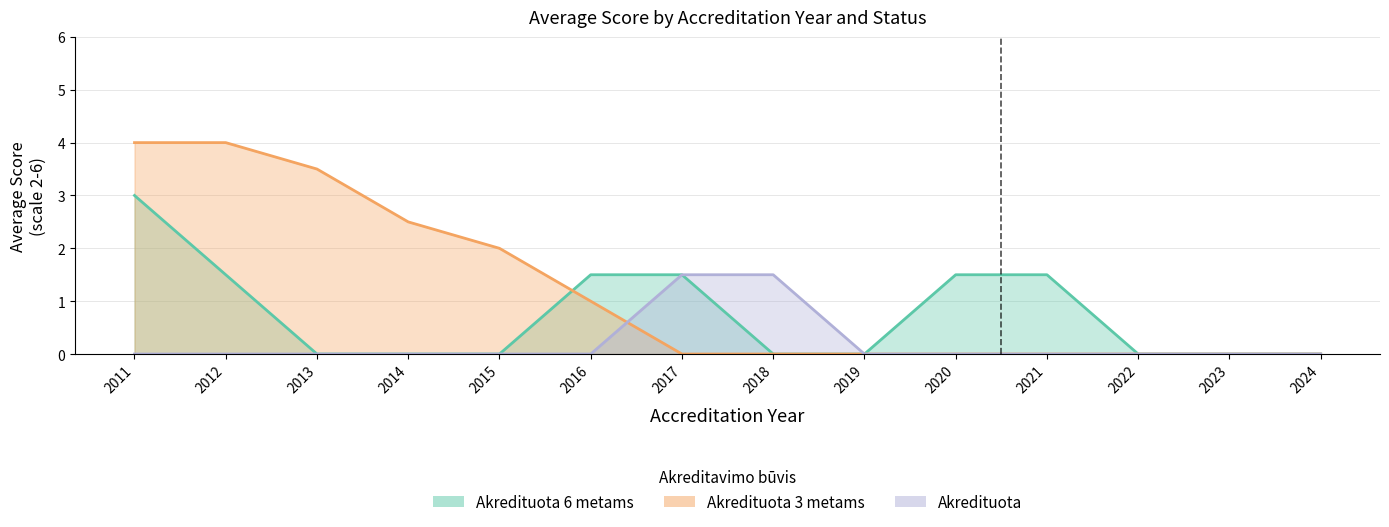

True or false: Akredituota 6 metams and Akredituota 3 metams cross at least once.

True